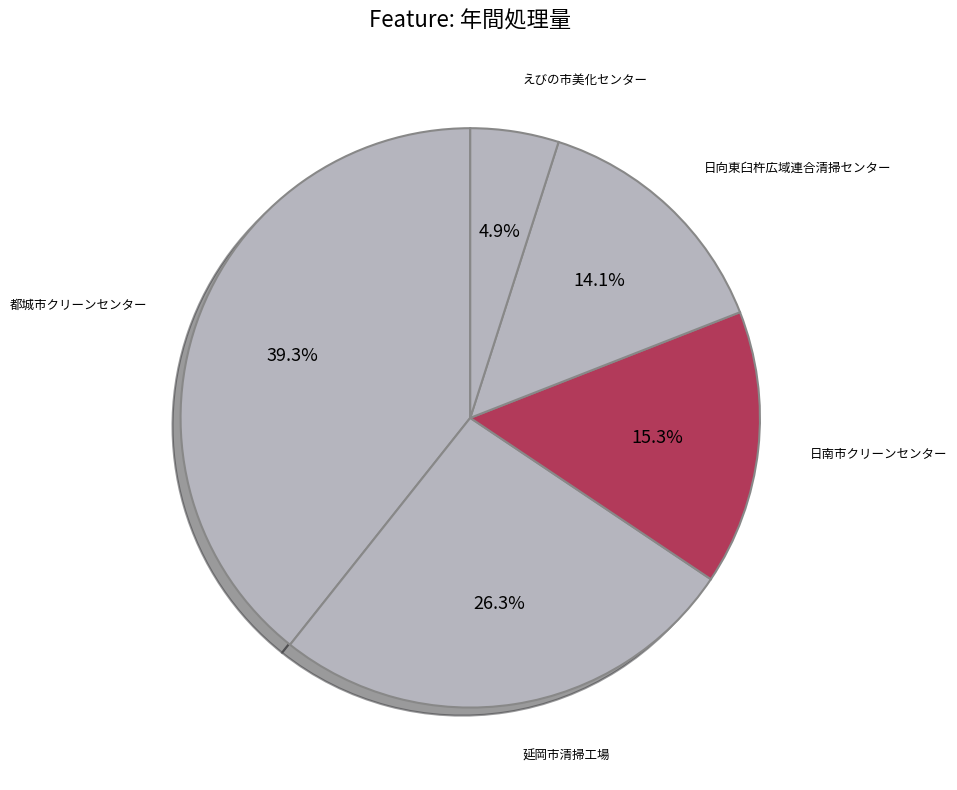

Combined, what portion of the pie is 日南市クリーンセンター and 都城市クリーンセンター?

54.7%